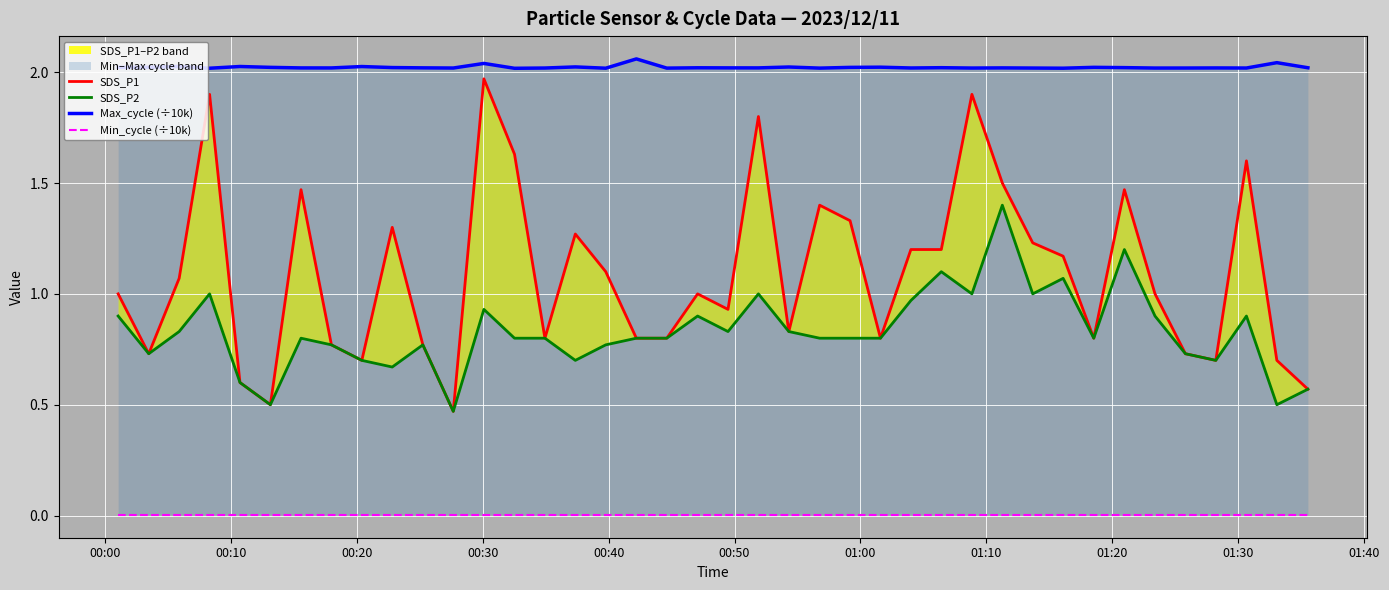

True or false: Min_cycle (÷10k) and SDS_P1 intersect in this chart.

False